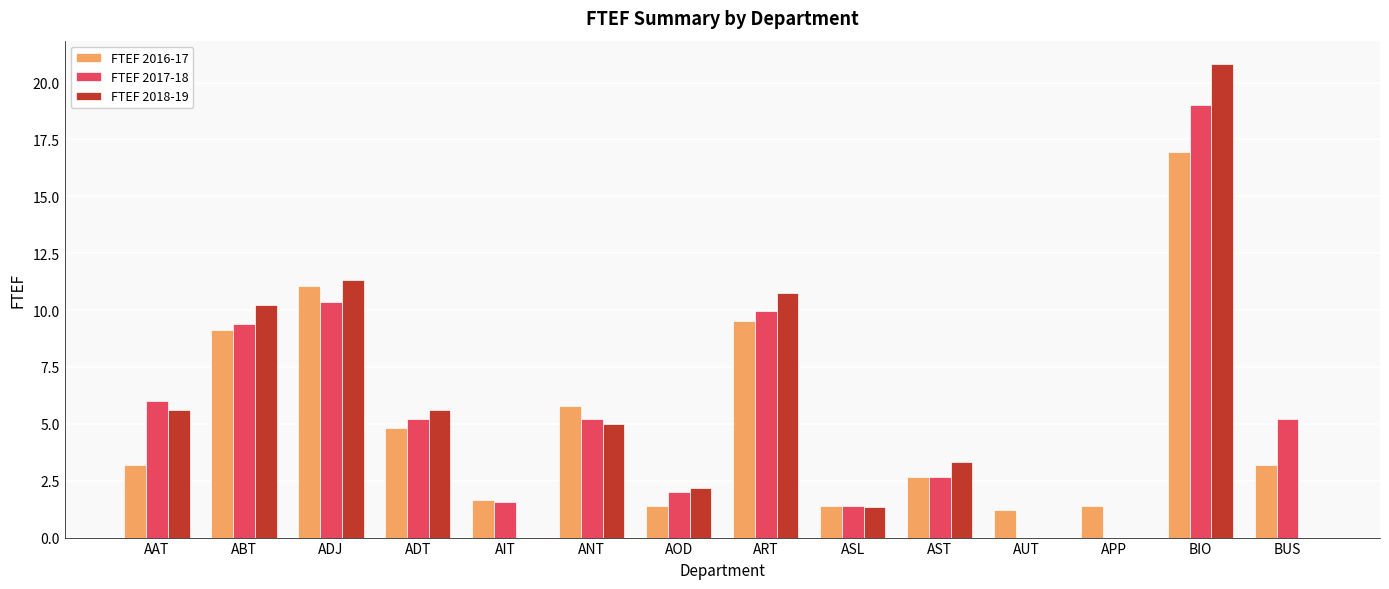

Count the number of categories in the chart.

14